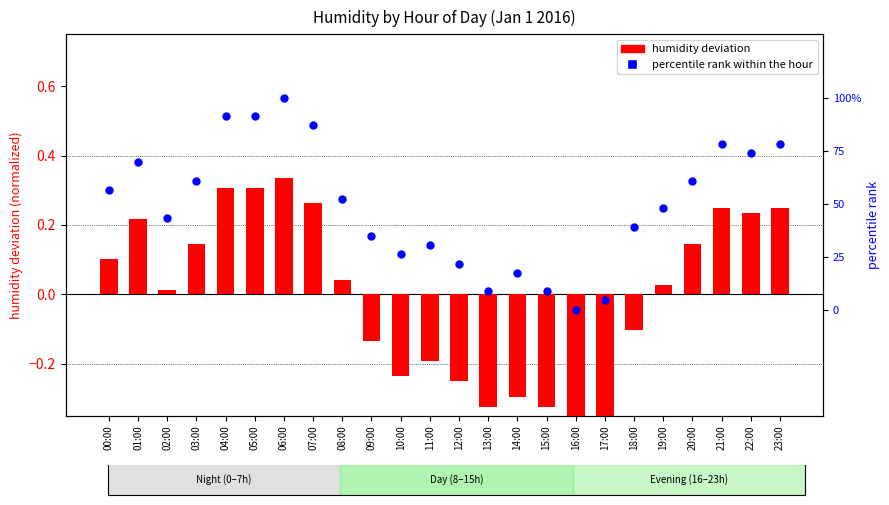

Which series has the largest Y range (max minus min)?

percentile rank within hour